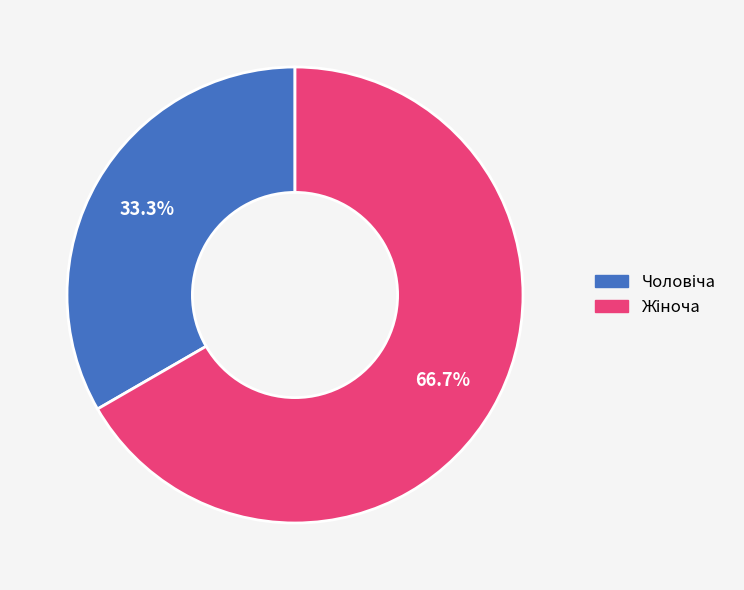

Is Жіноча the majority of the pie?

Yes